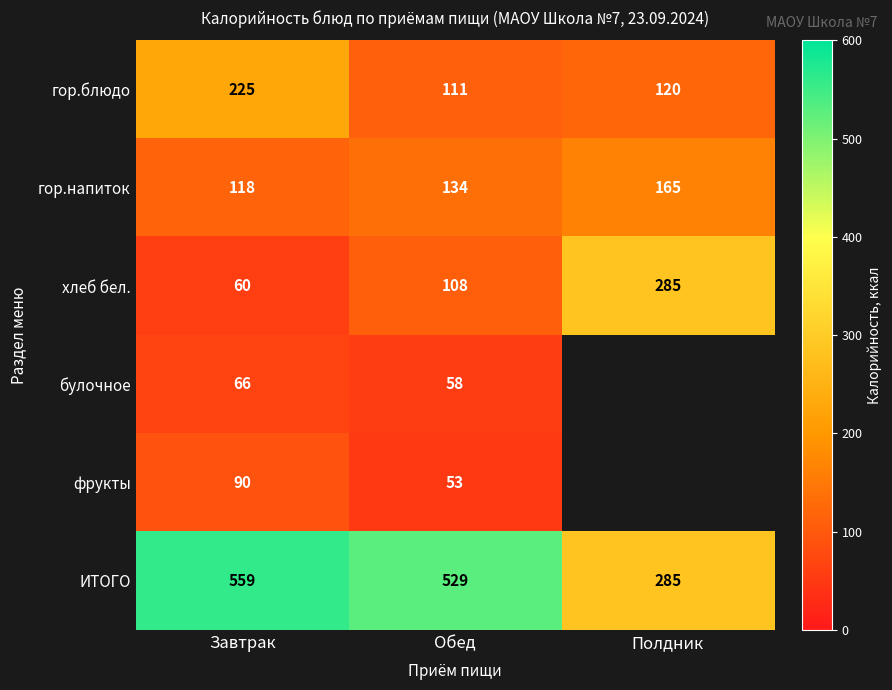

How many categories are shown in the chart?

3